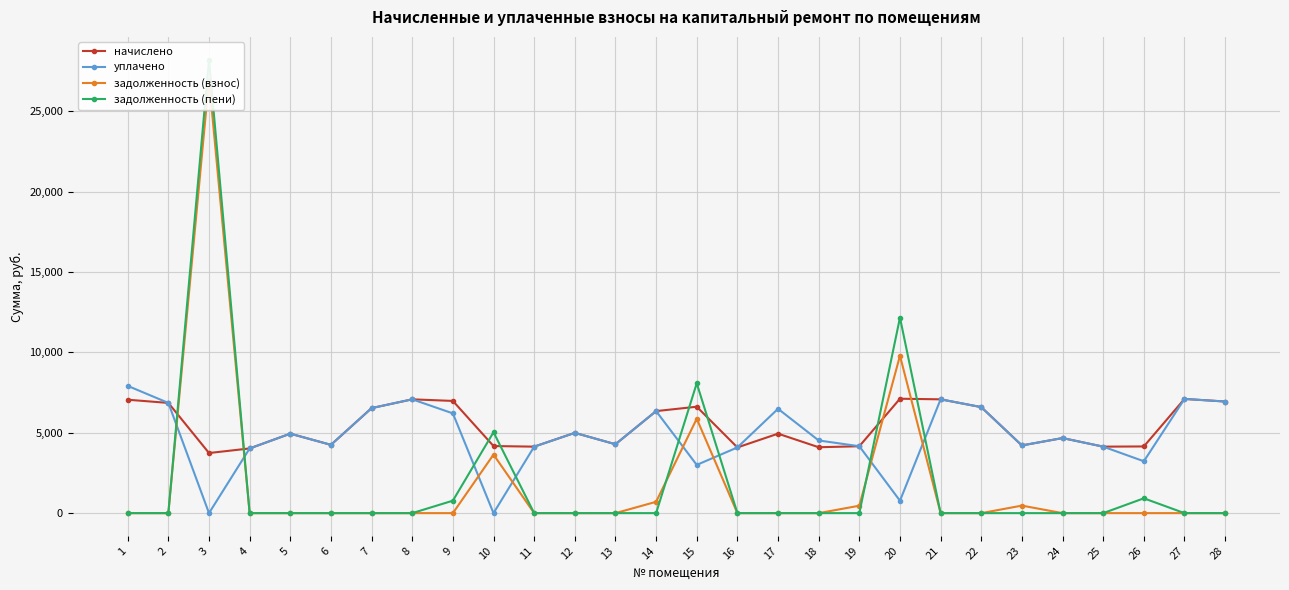

Reading right to left, what are all the values shown in this chart?

начислено: 28=6942.8	27=7104.2	26=4148.3	25=4135.9	24=4670.1	23=4210.4	22=6595.0	21=7079.4	20=7116.7	19=4160.7	18=4098.6	17=4943.2	16=4086.2	15=6619.9	14=6346.6	13=4284.9	12=4992.8	11=4135.9	10=4173.1	9=6980.0	8=7079.4	7=6532.9	6=4247.6	5=4943.2	4=4024.1	3=3738.6	2=6855.8	1=7054.6
уплачено: 28=6942.8	27=7104.2	26=3226.4	25=4135.9	24=4670.1	23=4210.4	22=6595.0	21=7079.4	20=771.6	19=4160.7	18=4521.0	17=6490.4	16=4086.2	15=3000.0	14=6346.6	13=4284.9	12=4992.8	11=4135.1	10=0.0	9=6204.5	8=7079.4	7=6532.9	6=4247.6	5=4943.2	4=4024.1	3=0.0	2=6855.8	1=7915.8
задолженность (взнос): 28=0.0	27=0.0	26=0.0	25=0.0	24=0.0	23=467.8	22=0.0	21=0.0	20=9789.4	19=462.3	18=0.0	17=0.0	16=0.0	15=5871.2	14=705.2	13=0.0	12=0.0	11=0.0	10=3642.2	9=0.0	8=0.0	7=0.0	6=0.0	5=0.0	4=0.0	3=26968.0	2=0.0	1=0.0
задолженность (пени): 28=0.0	27=0.0	26=921.8	25=0.0	24=0.0	23=0.0	22=0.0	21=0.0	20=12161.6	19=0.0	18=0.0	17=0.0	16=0.0	15=8077.8	14=0.0	13=0.0	12=0.0	11=0.0	10=5033.3	9=775.6	8=0.0	7=0.0	6=0.0	5=0.0	4=0.0	3=28214.2	2=0.0	1=0.0